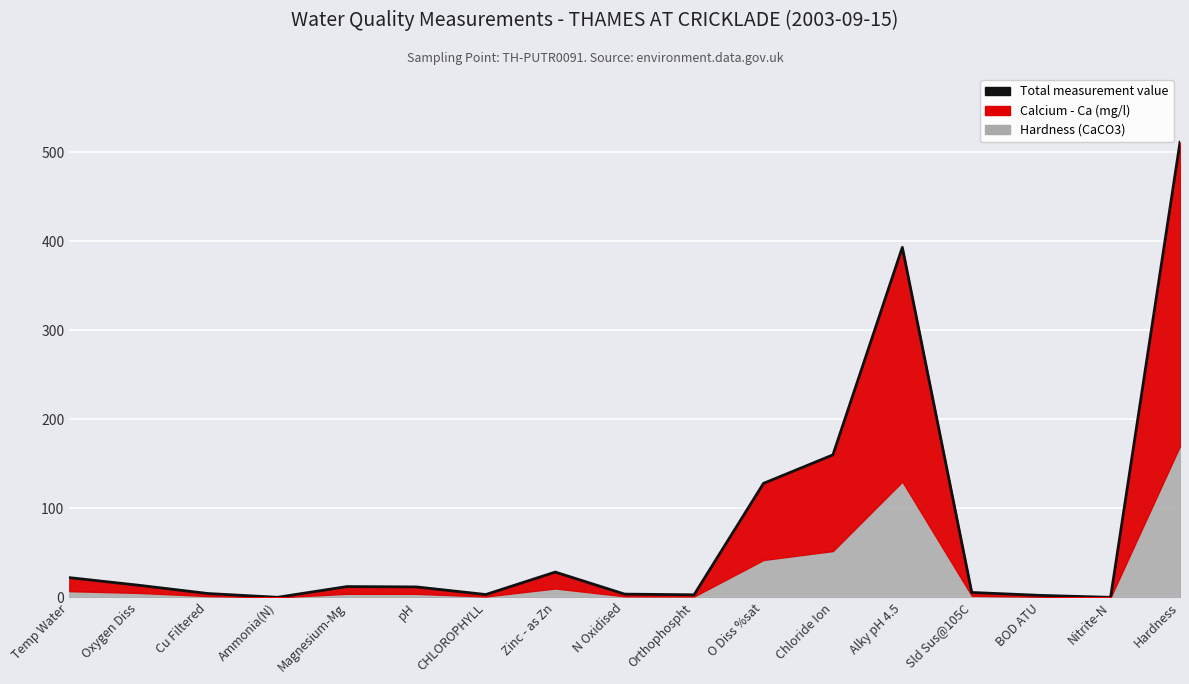

Where does the data first go above 11?

Temp Water